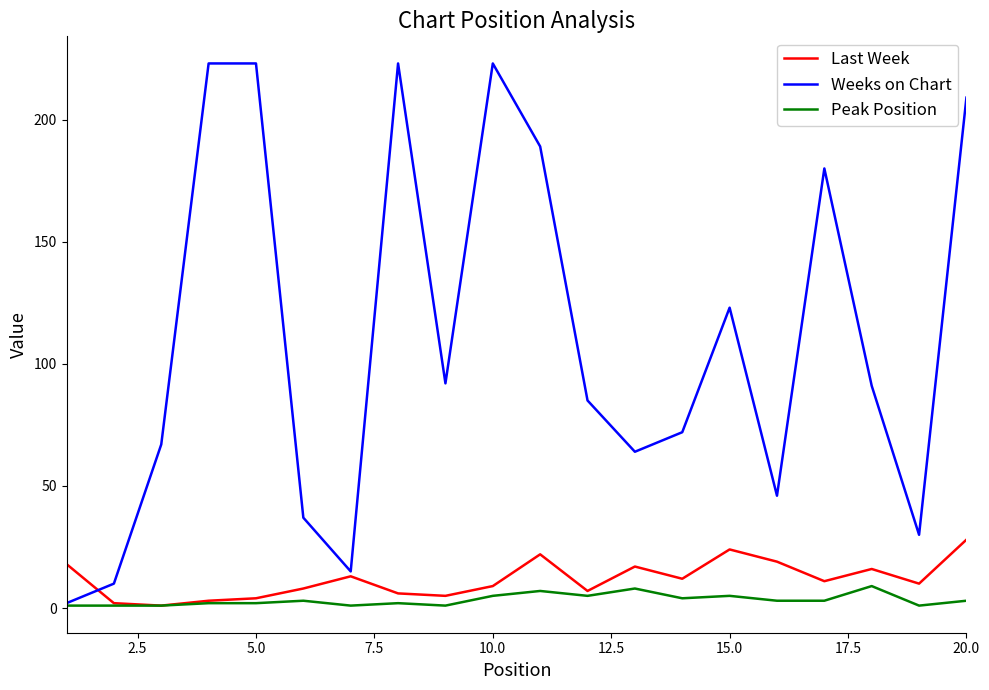

Which series has the largest range (max minus min)?

Weeks on Chart